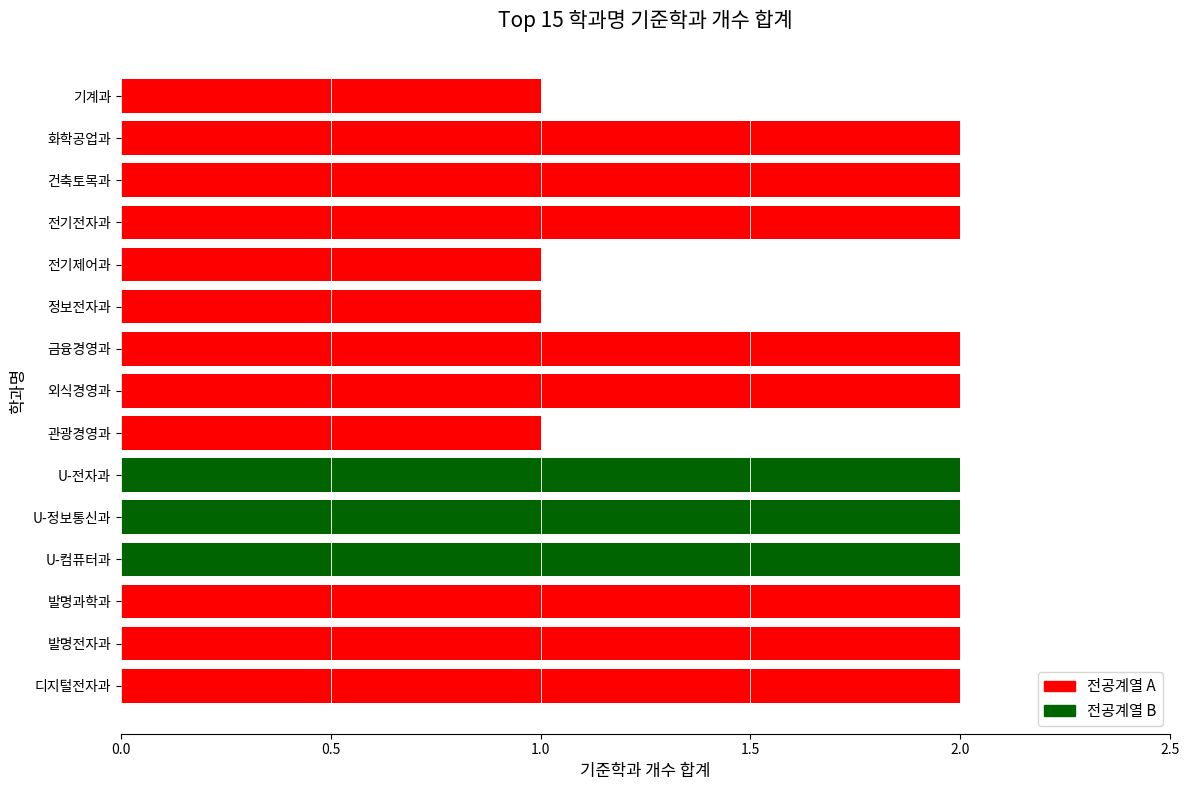

Reading top to bottom, extract all data points from this chart.

기계과=1	화학공업과=2	건축토목과=2	전기전자과=2	전기제어과=1	정보전자과=1	금융경영과=2	외식경영과=2	관광경영과=1	U-전자과=2	U-정보통신과=2	U-컴퓨터과=2	발명과학과=2	발명전자과=2	디지털전자과=2